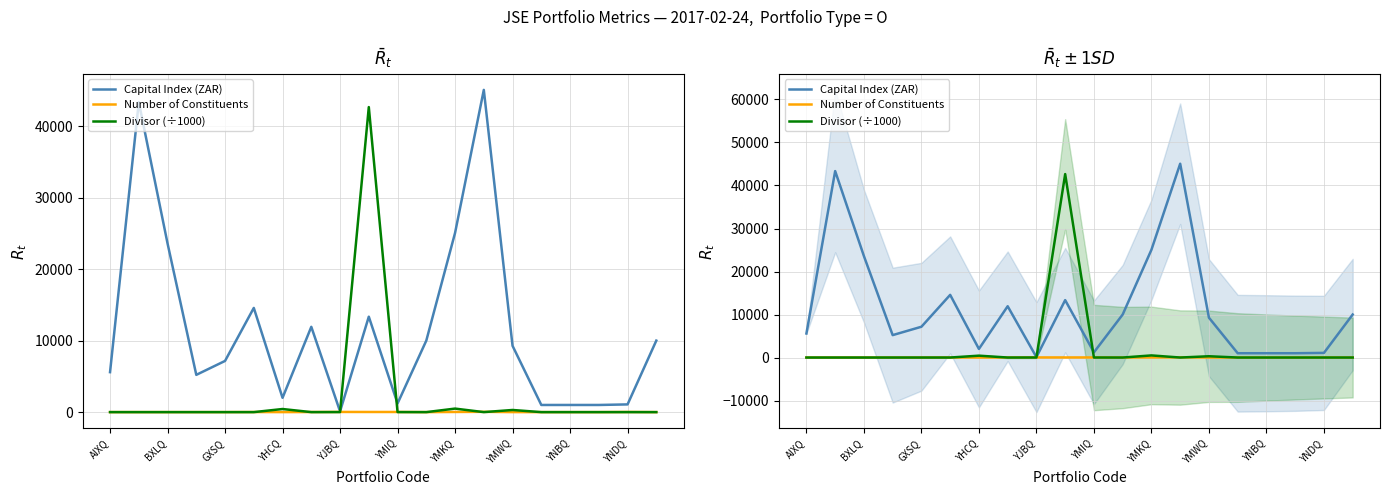

What is the sum of all Capital Index (ZAR) values?

231516.4